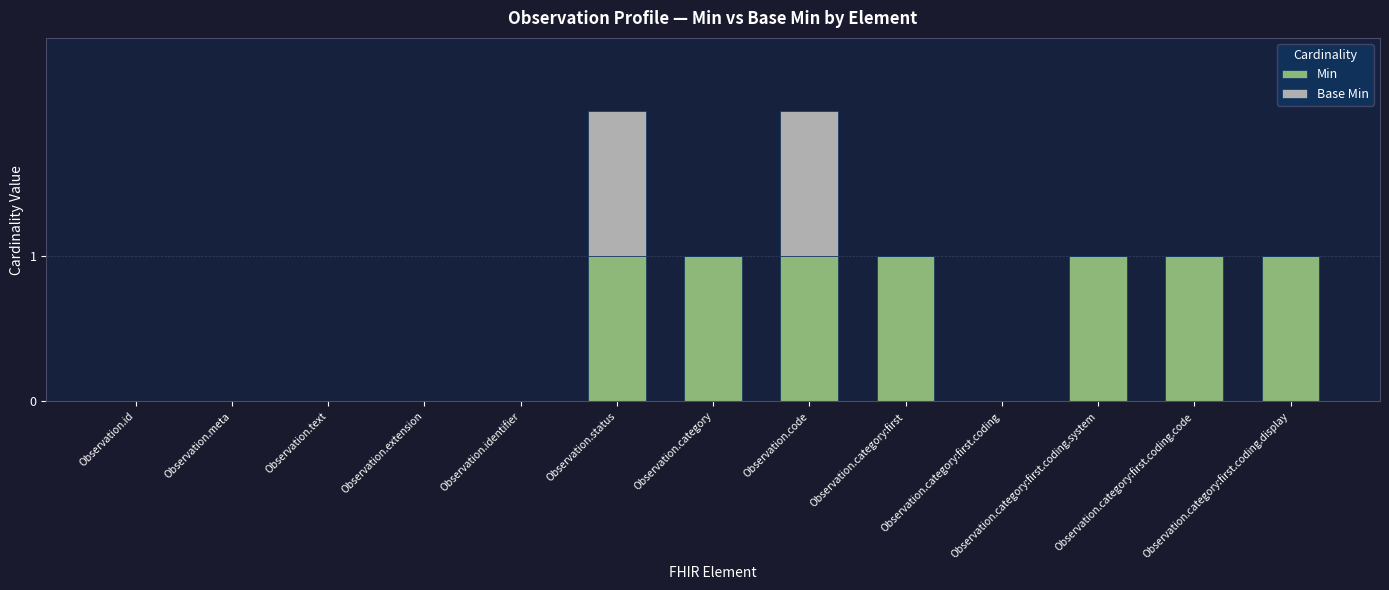

Does the chart contain stacked bars?

Yes